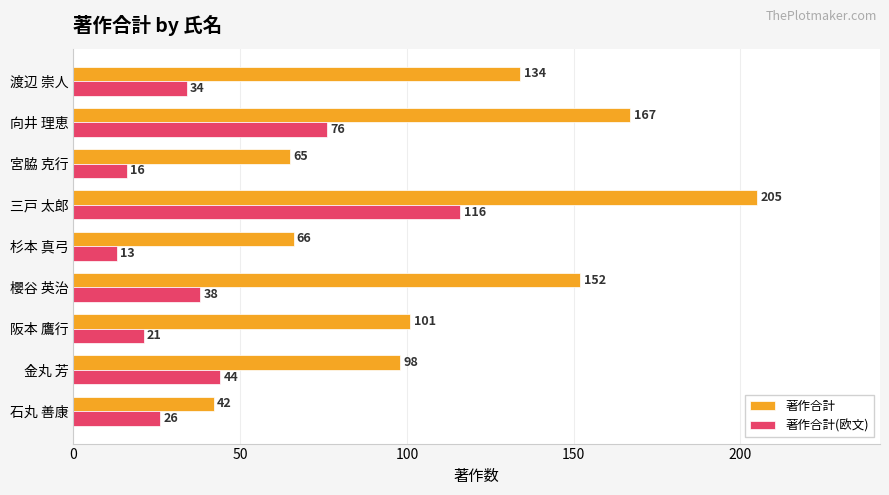

At which category is the sum across all series the highest?

三戸 太郎